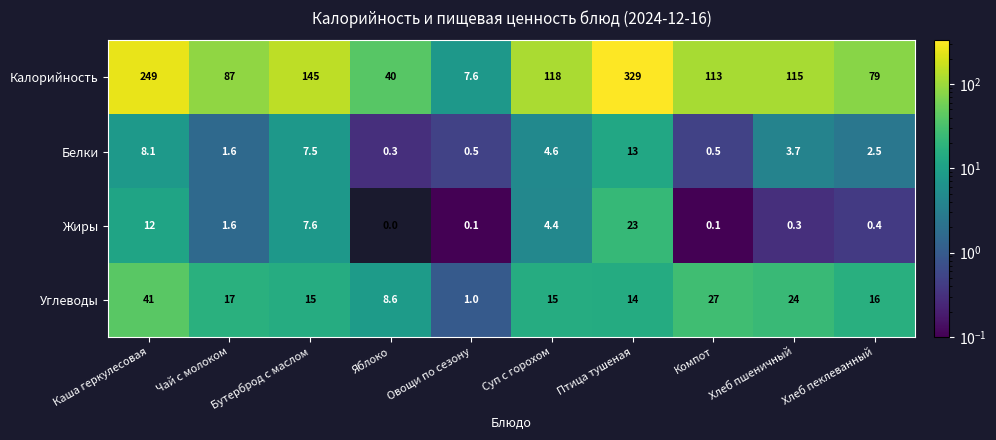

What is the difference between the Углеводы values at Птица тушеная and Овощи по сезону?

13.0